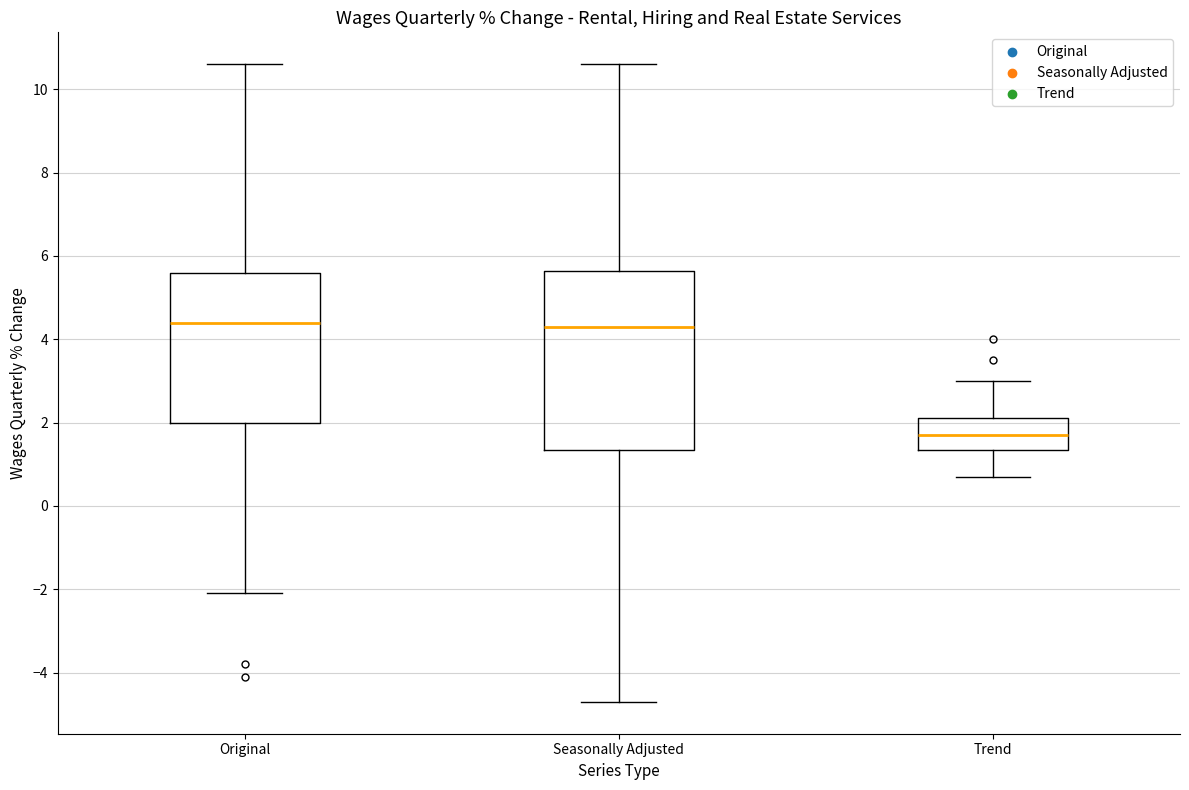

Comparing the boxes themselves (not the whiskers), which one is the tallest?

Seasonally Adjusted